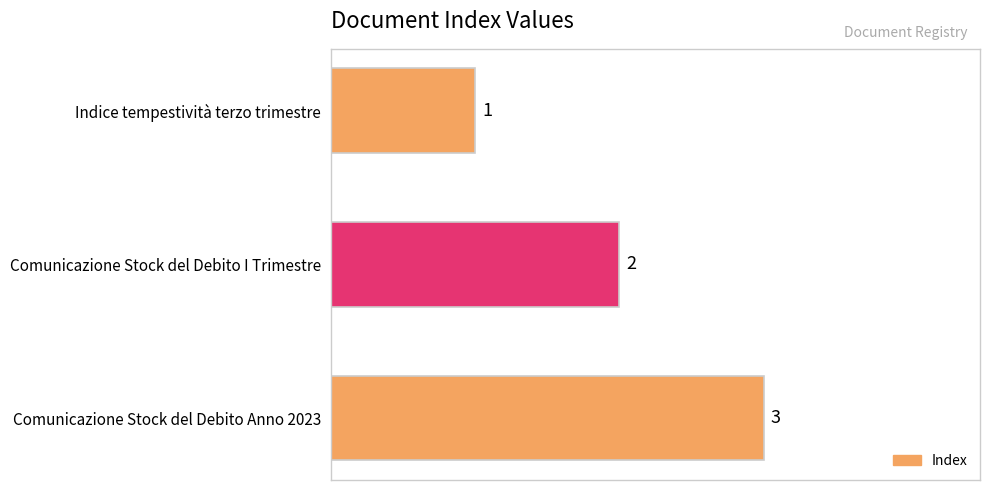

How many values are below 2?

1